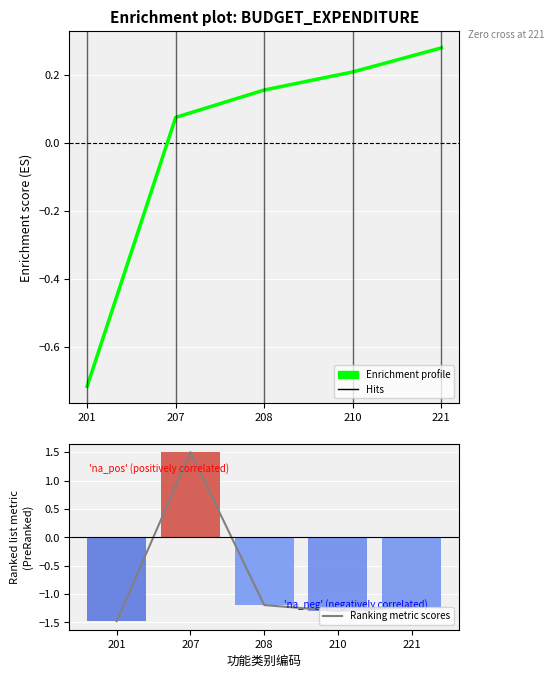

Between 221 and 210, which is larger?

221